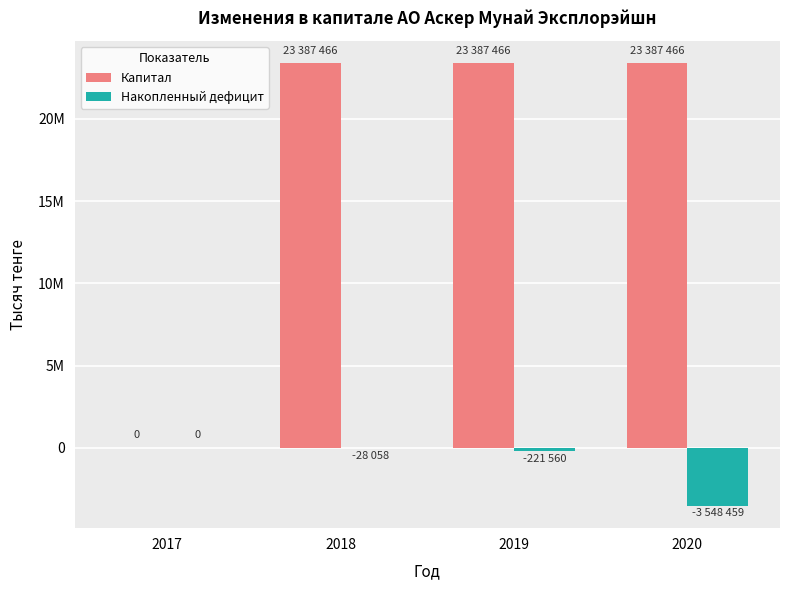

Which series has the largest total across all categories?

Капитал